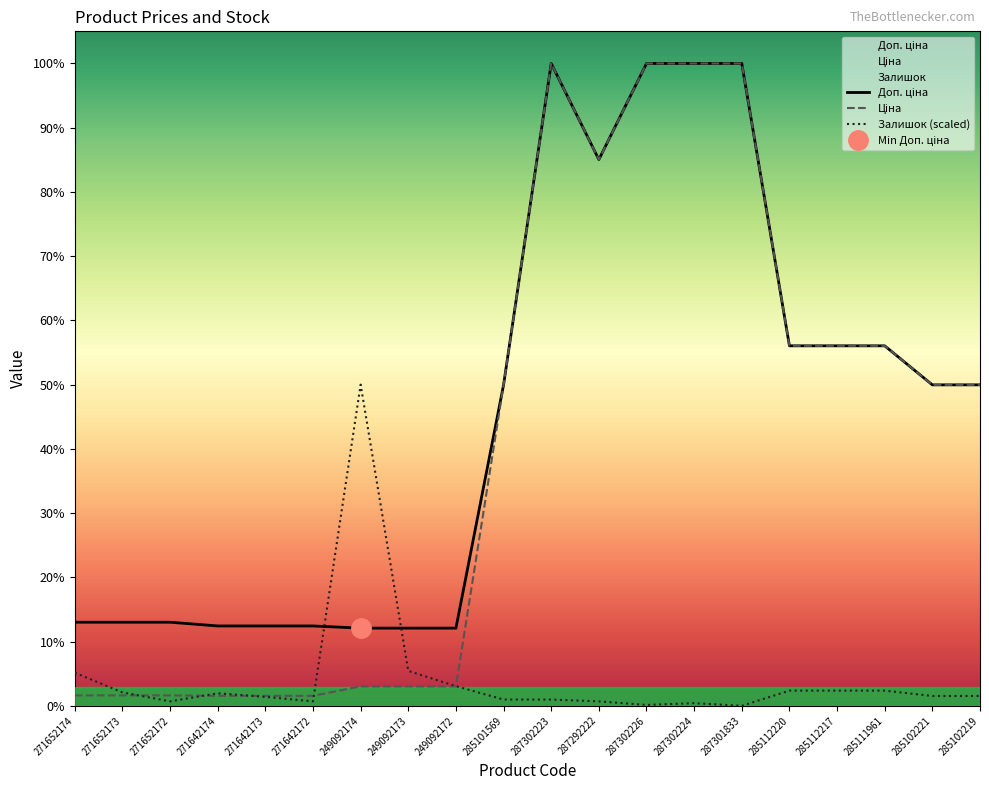

What is the sum of all Доп. ціна values?

182809.1